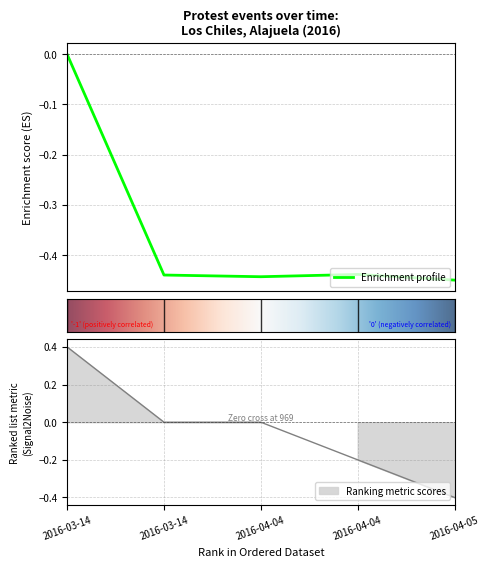

How many lines are shown in the chart?

1